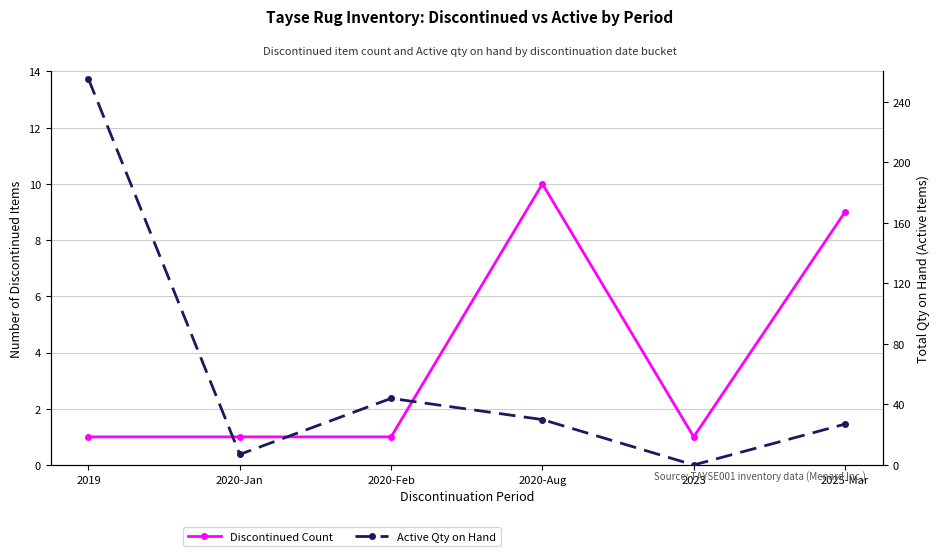

What is the highest value of the Active Qty on Hand series?

255